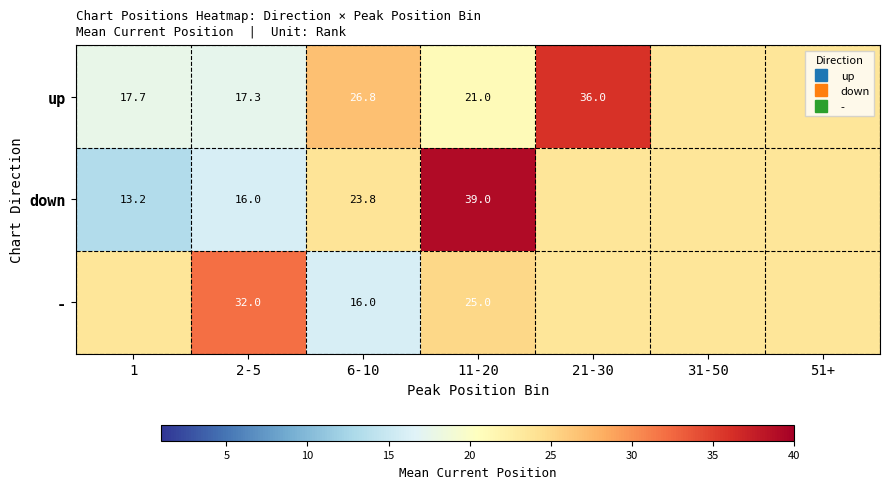

True or false: down has a value of 9.4 at 21-30.

False